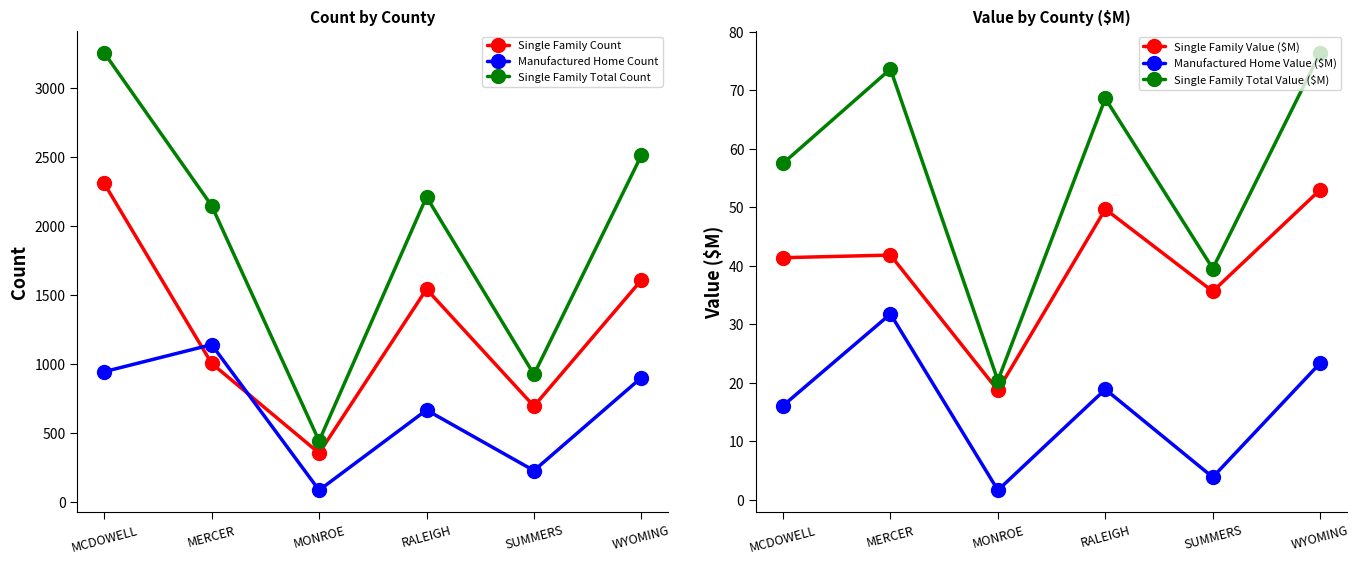

The value of Single Family Value ($M) at SUMMERS is 35.7. True or false?

True